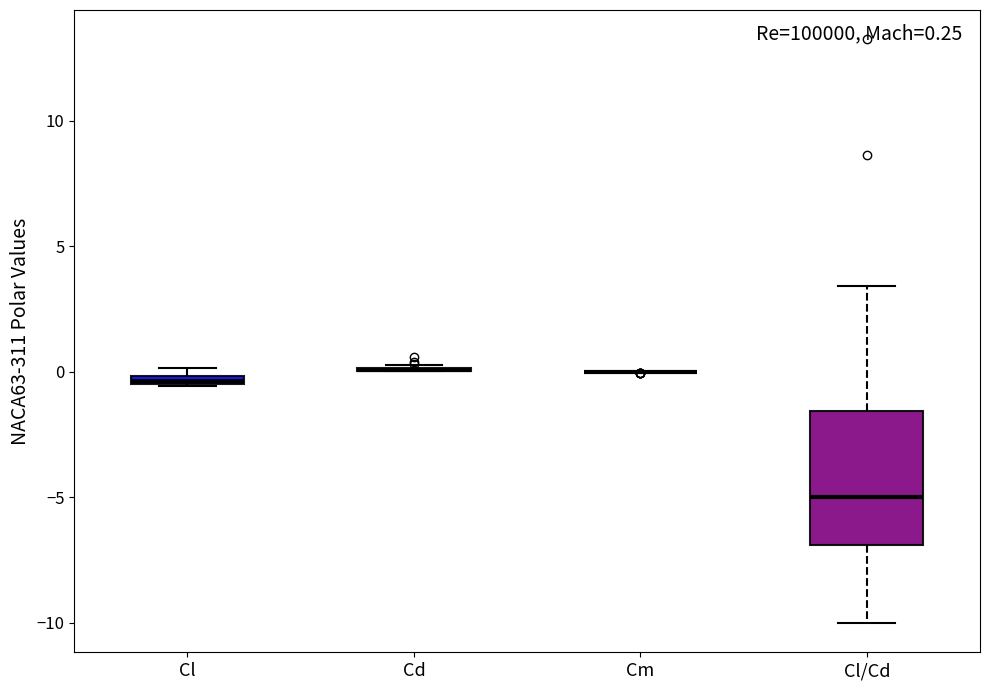

Comparing the boxes themselves (not the whiskers), which one is the tallest?

Cl/Cd